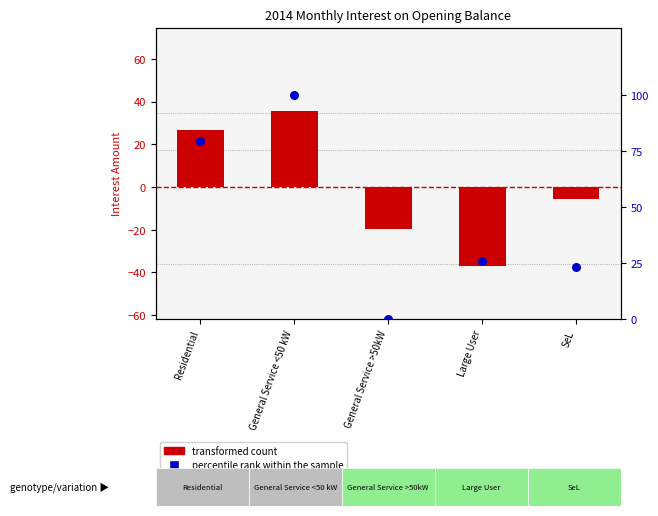

Is the value of transformed count at General Service >50kW greater than the value of percentile rank within the sample at General Service >50kW?

No